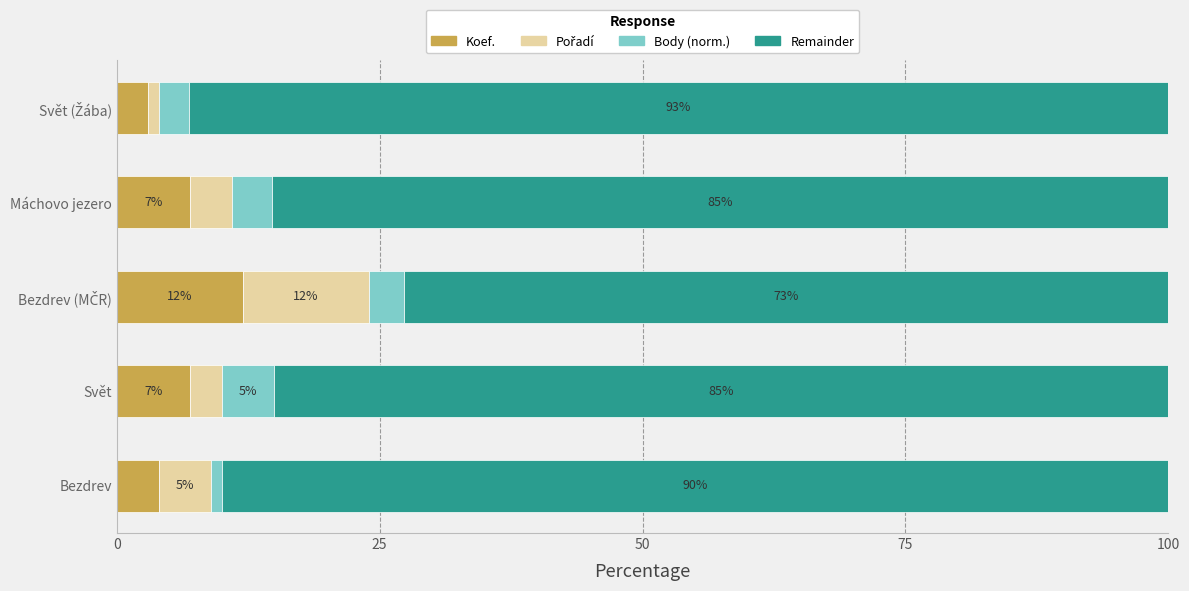

What is the approximate value of Koef. at Bezdrev?

4.0